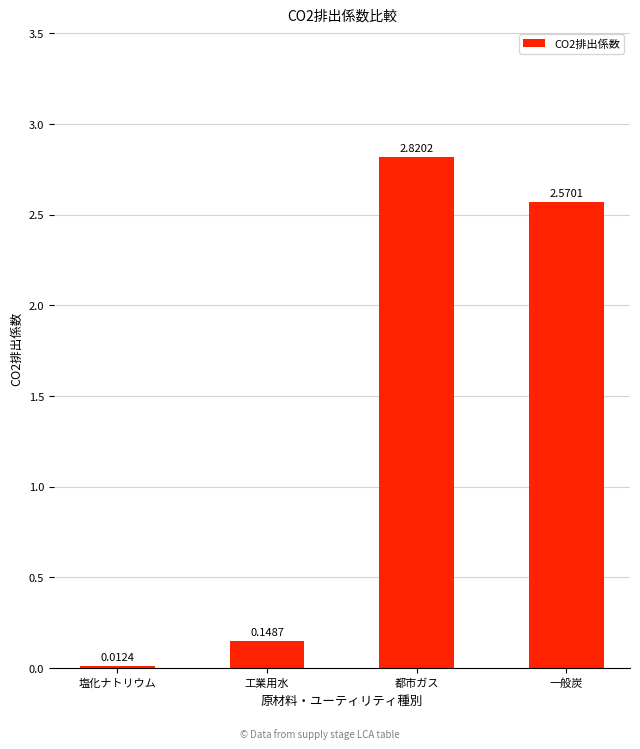

What is the label of the 3rd bar from the right?

工業用水